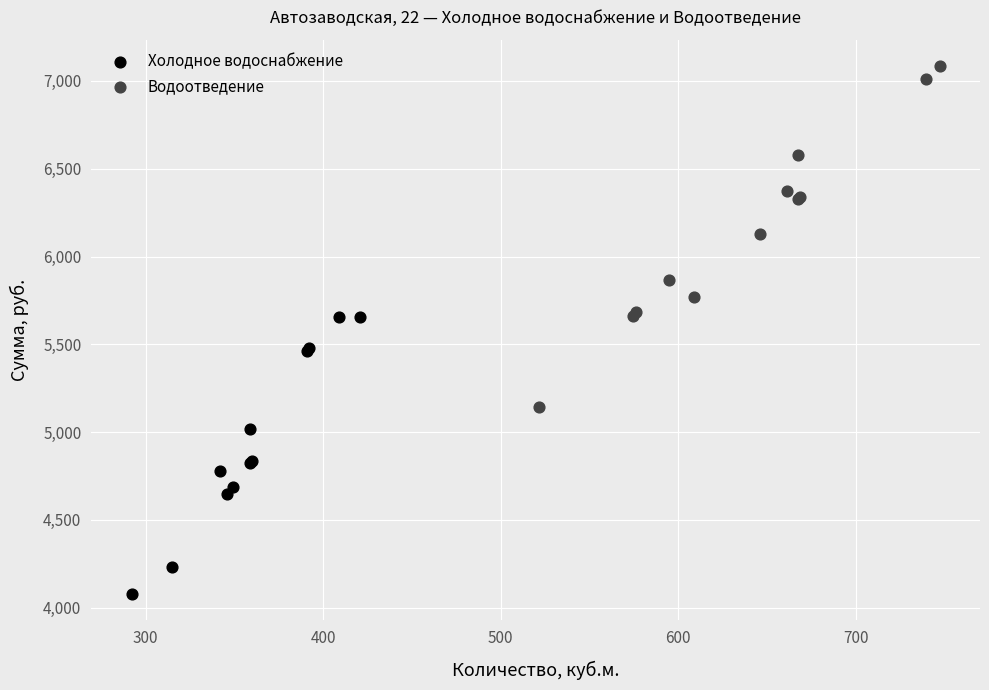

Which series reaches the minimum Y coordinate?

Холодное водоснабжение